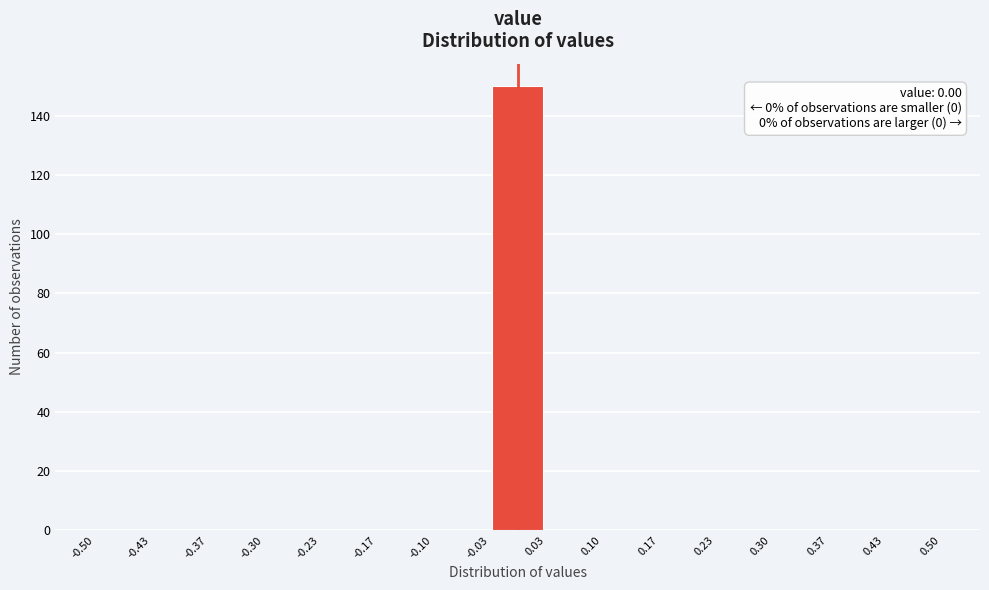

Which range on the x-axis has the tallest bar?

-0.03 to 0.03